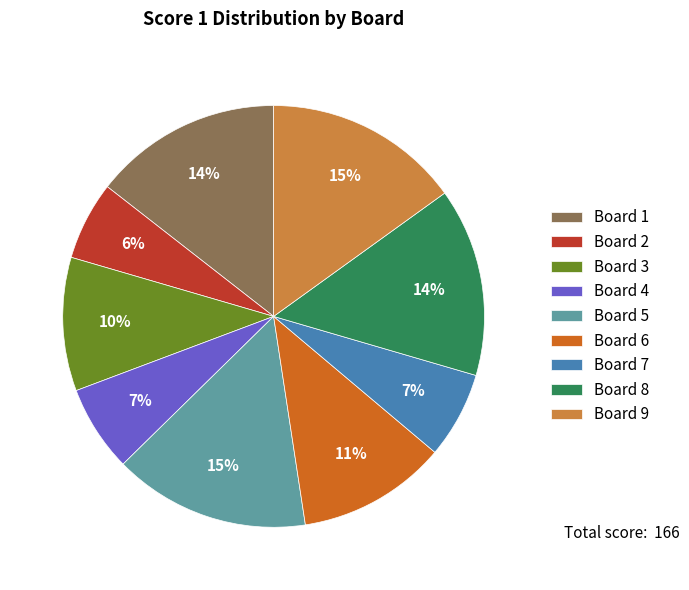

Does Board 6 account for over 50% of the chart?

No